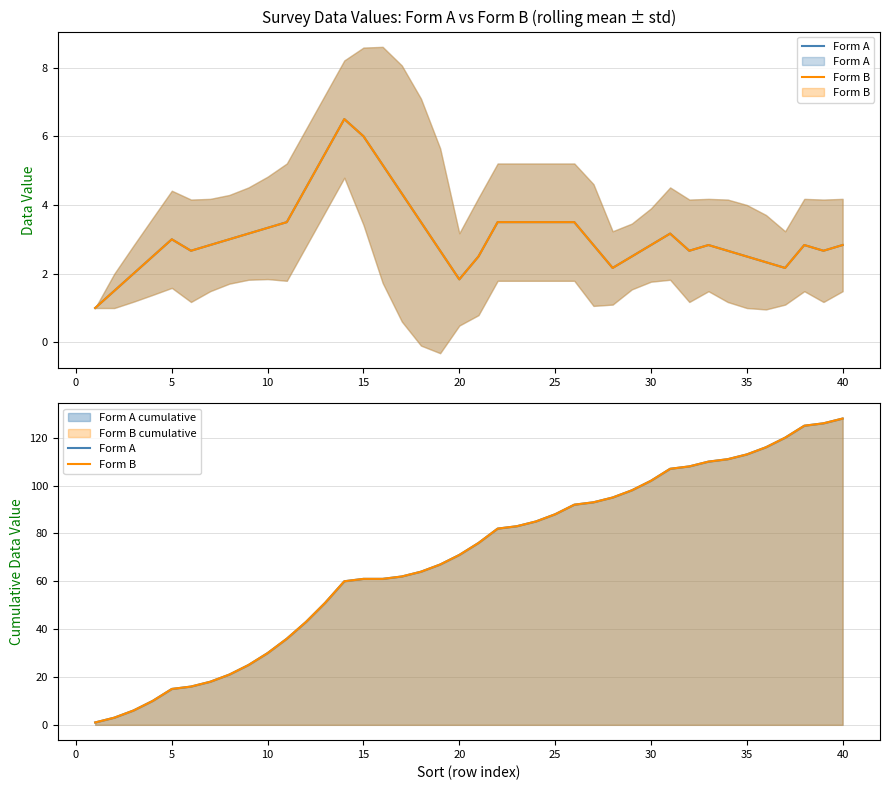

What is the sum of all Form B values?

2779